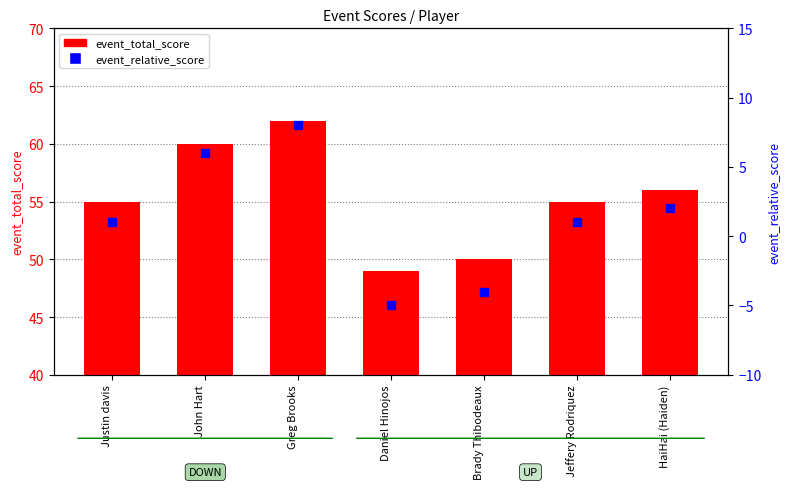

Which series has the largest total across all categories?

event_total_score